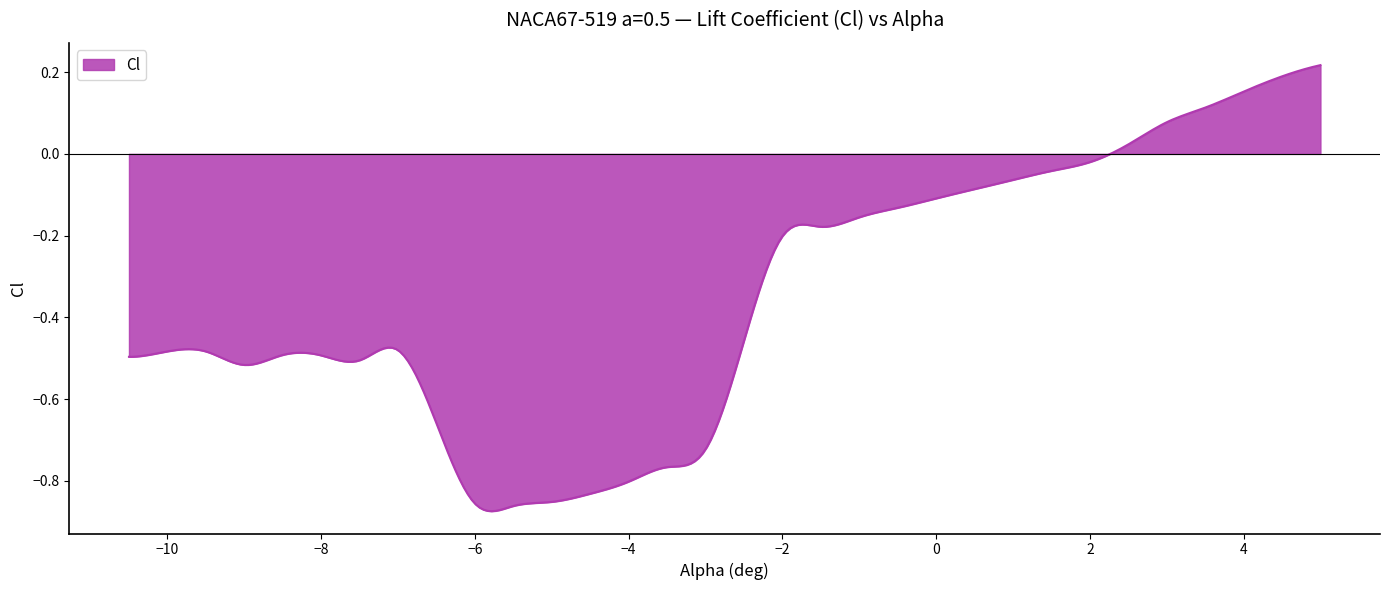

What is the difference between the maximum and minimum values?

1.1